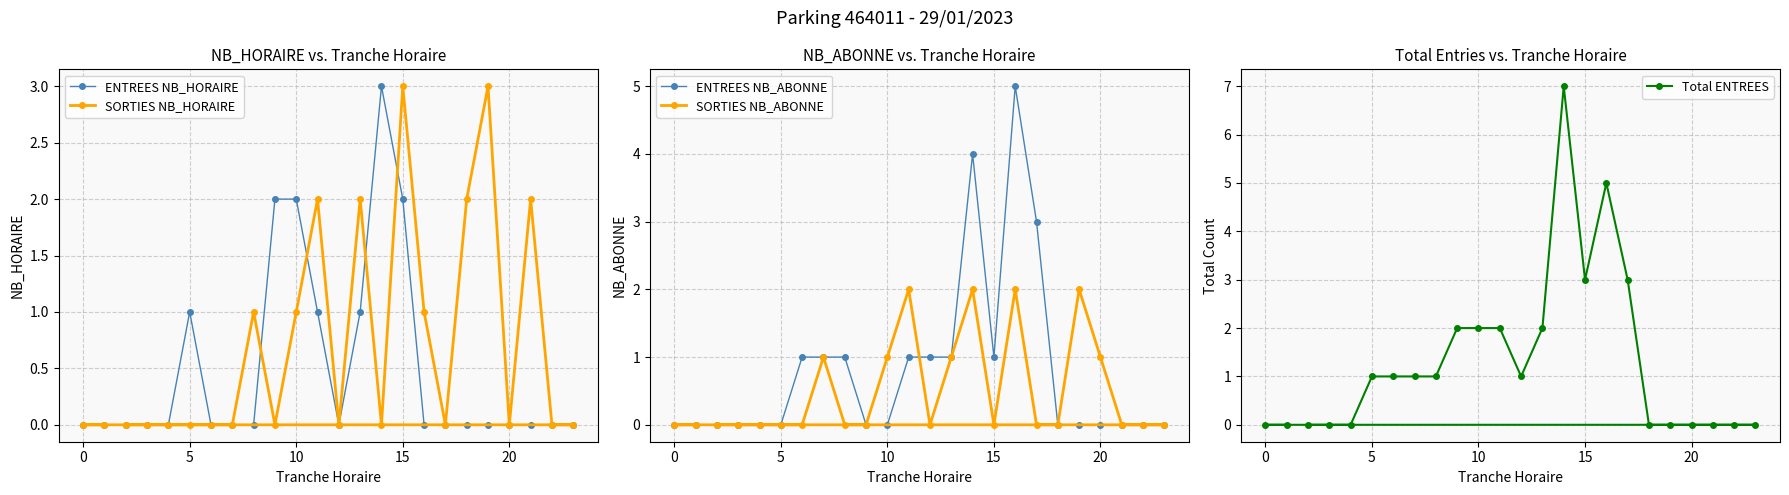

What is the maximum value shown in the chart?

7